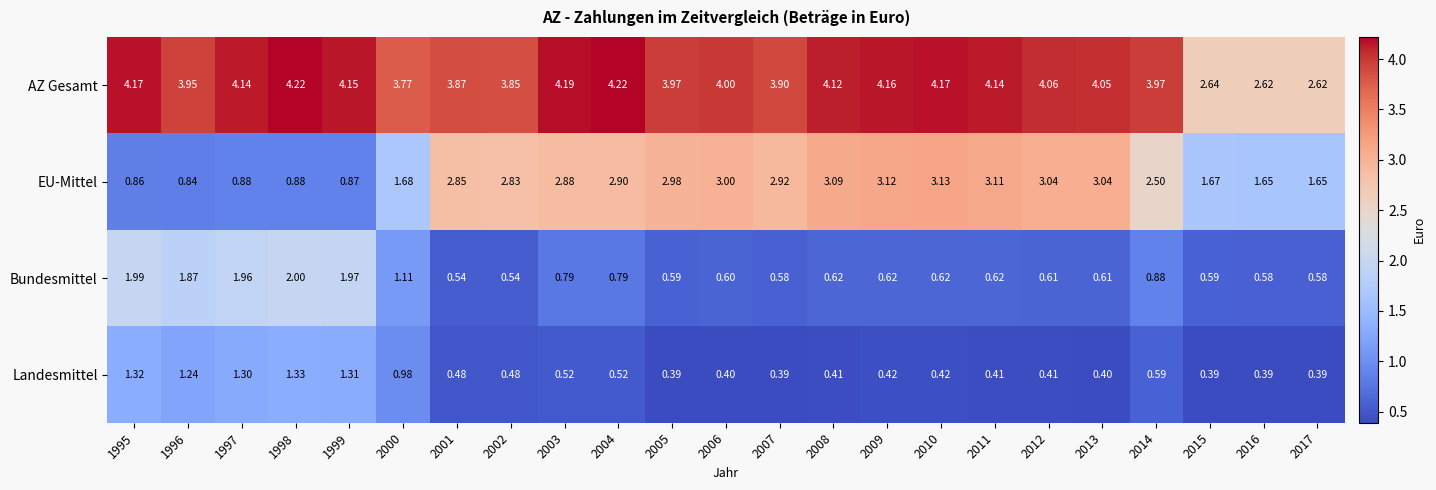

Which series changed the most between 1996 and 1997?

AZ Gesamt